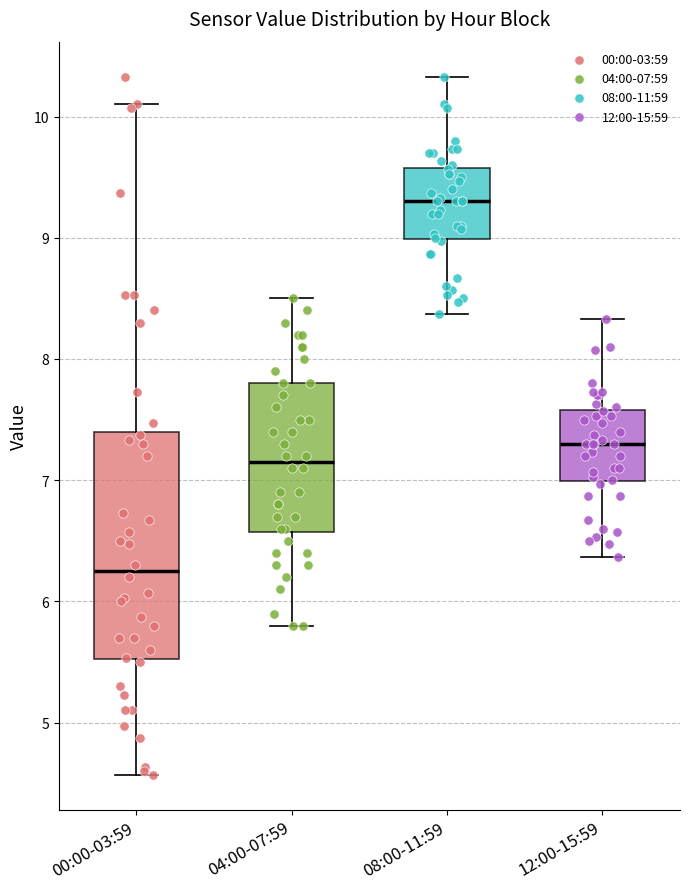

Reading left to right, read every box against the y-axis: the position of its median line, the range the box covers, and the ends of its whiskers. The values are not printed on the chart, so give them approximately, as read against the axis.

00:00-03:59: median 6.3, box 5.5 to 7.4, whiskers 4.6 to 10.1
04:00-07:59: median 7.2, box 6.6 to 7.8, whiskers 5.8 to 8.5
08:00-11:59: median 9.3, box 9.0 to 9.6, whiskers 8.4 to 10.3
12:00-15:59: median 7.3, box 7.0 to 7.6, whiskers 6.4 to 8.3